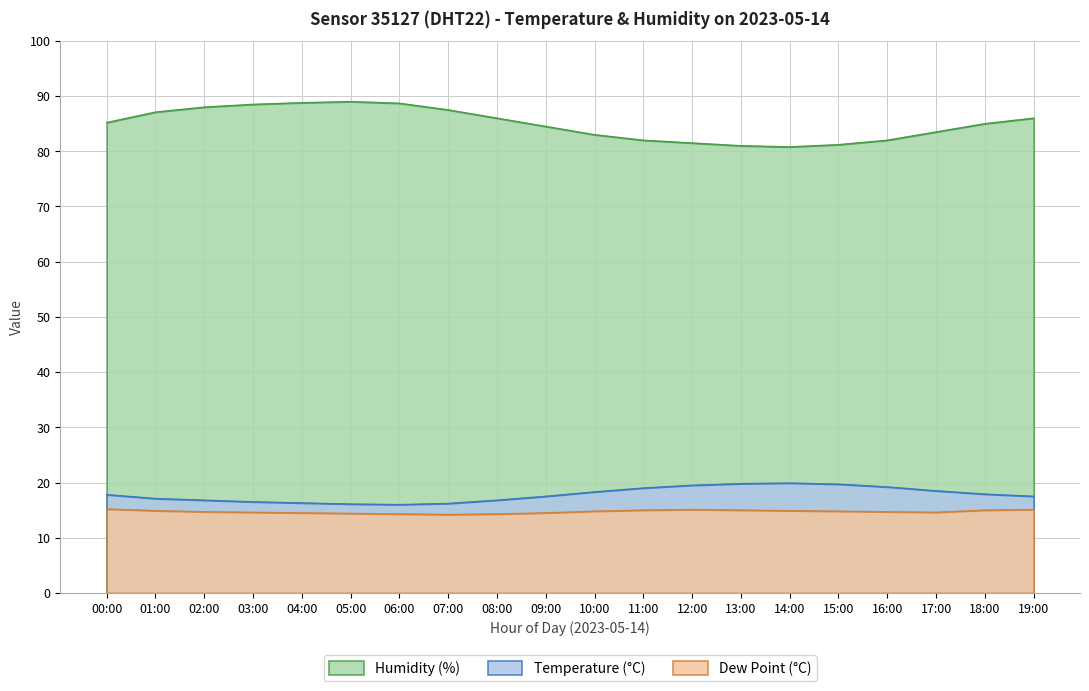

What is the label of the 15th point from the right?

05:00